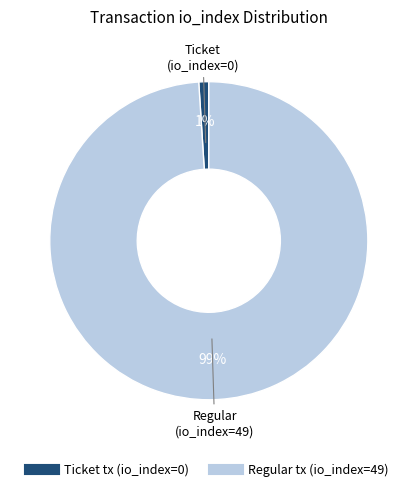

Do Ticket tx and Regular tx together represent more than half of the pie?

Yes